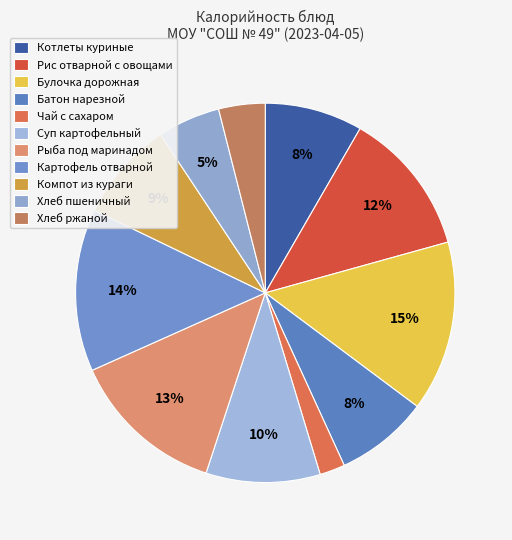

How many slices are in this pie chart?

11